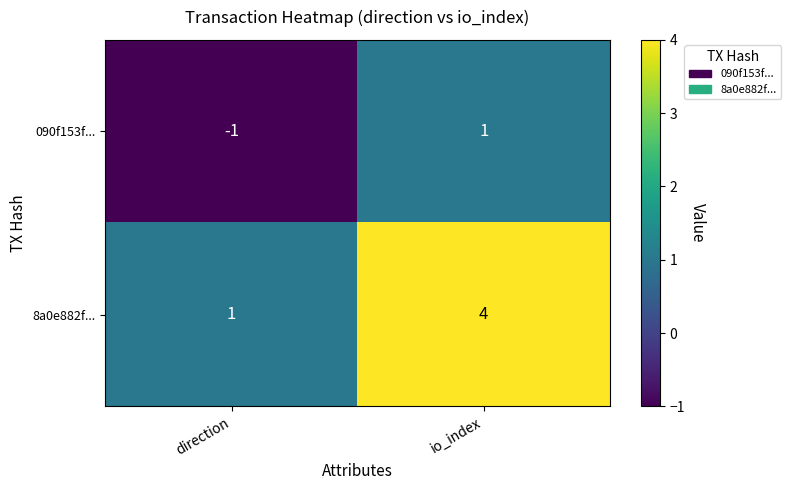

Which series has the largest total across all categories?

8a0e882f...